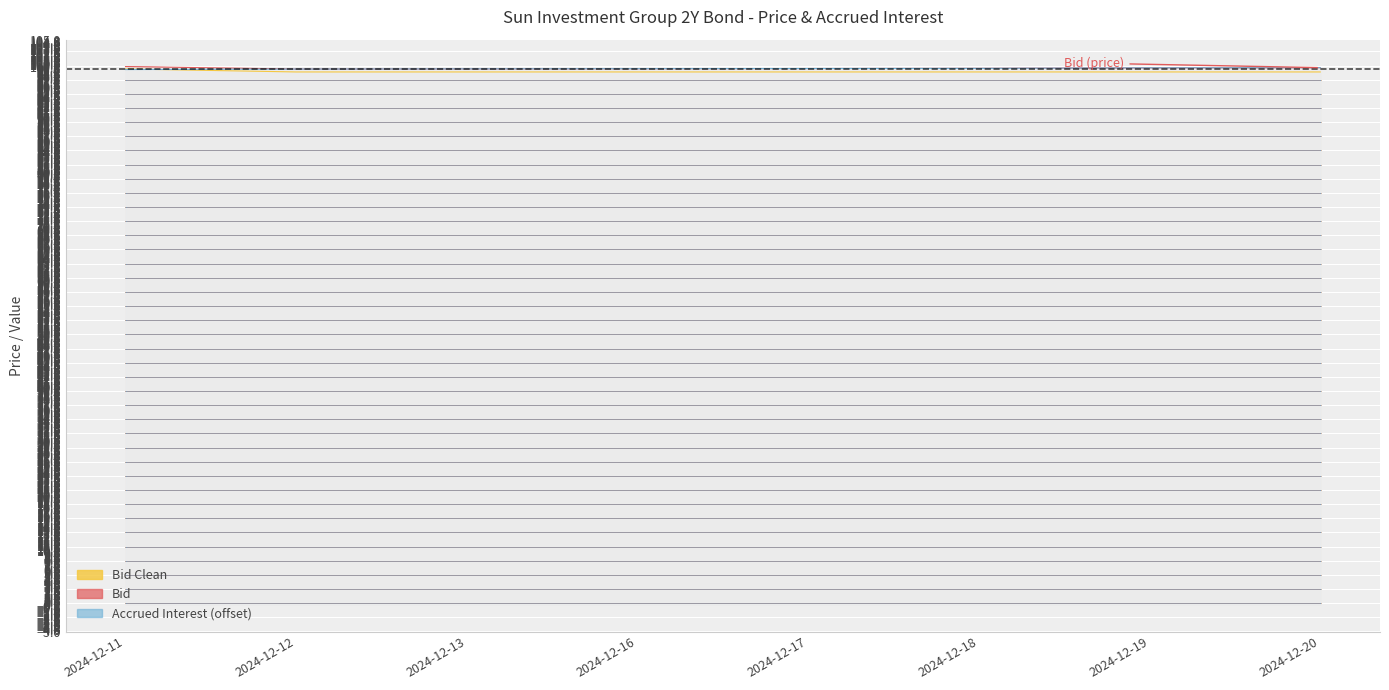

What is the value of the Bid Clean point at the 2nd from the left?

99.0